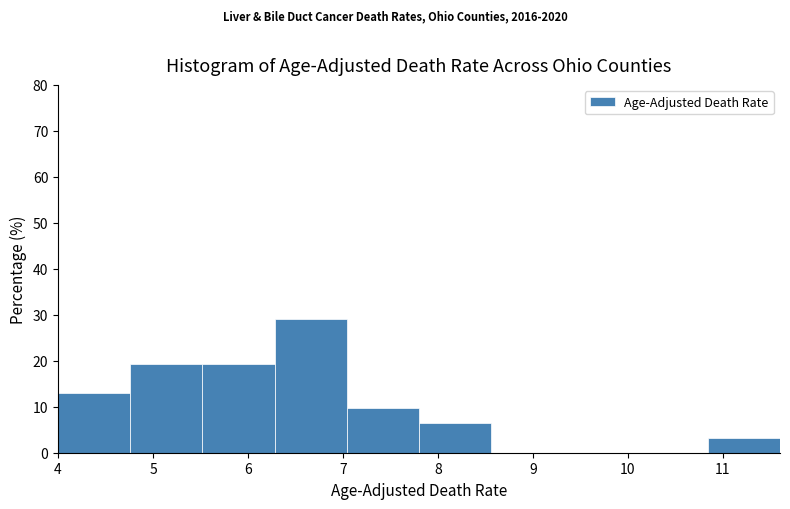

Over which range of the x-axis is the bar tallest?

6.28 to 7.04